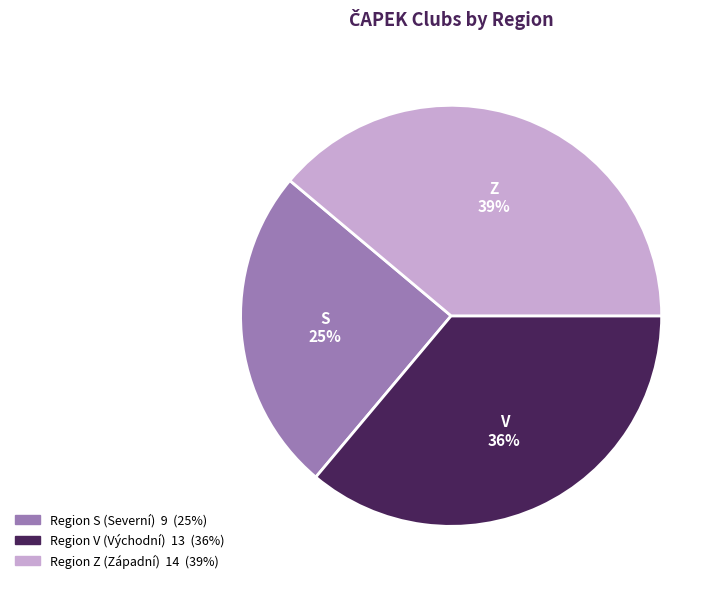

Approximately how many times larger is the value at S compared to V?

0.7